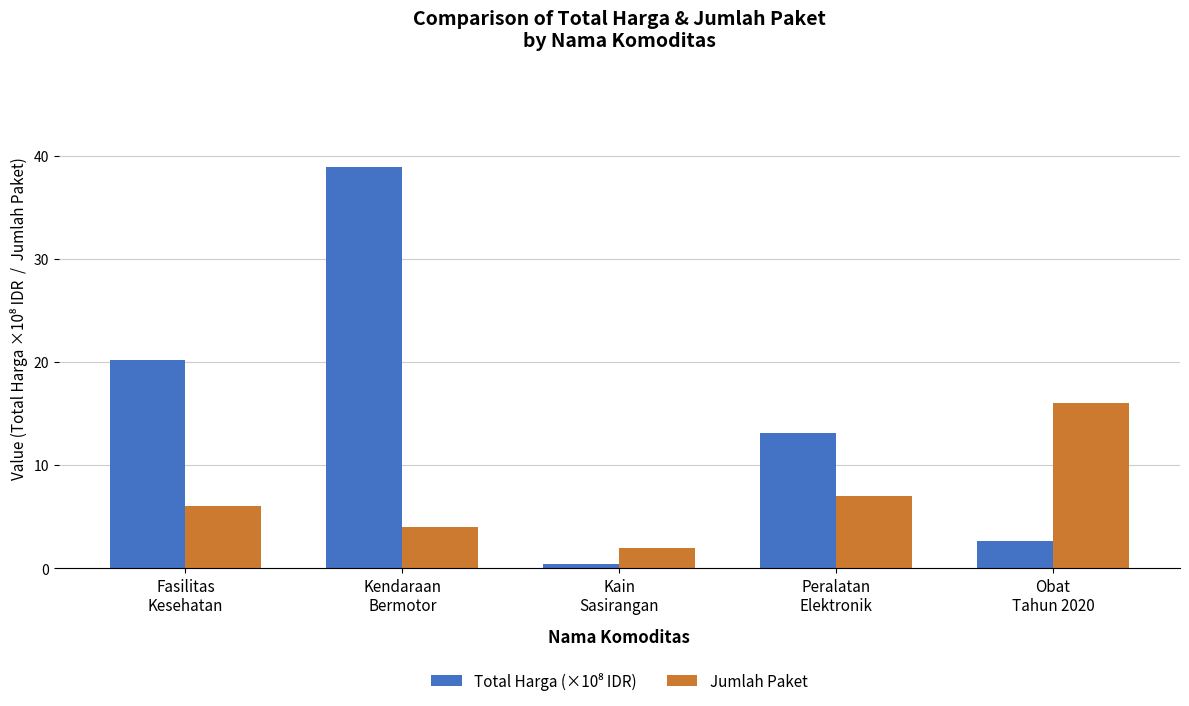

At how many categories does at least one series exceed 4?

4